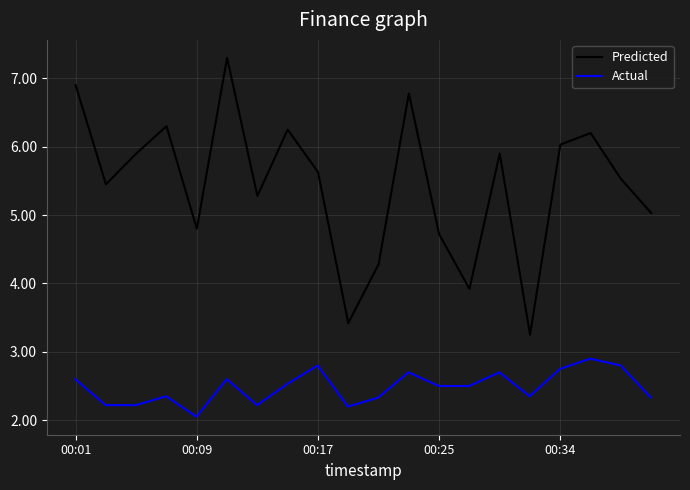

Which series has the widest spread of values?

Predicted